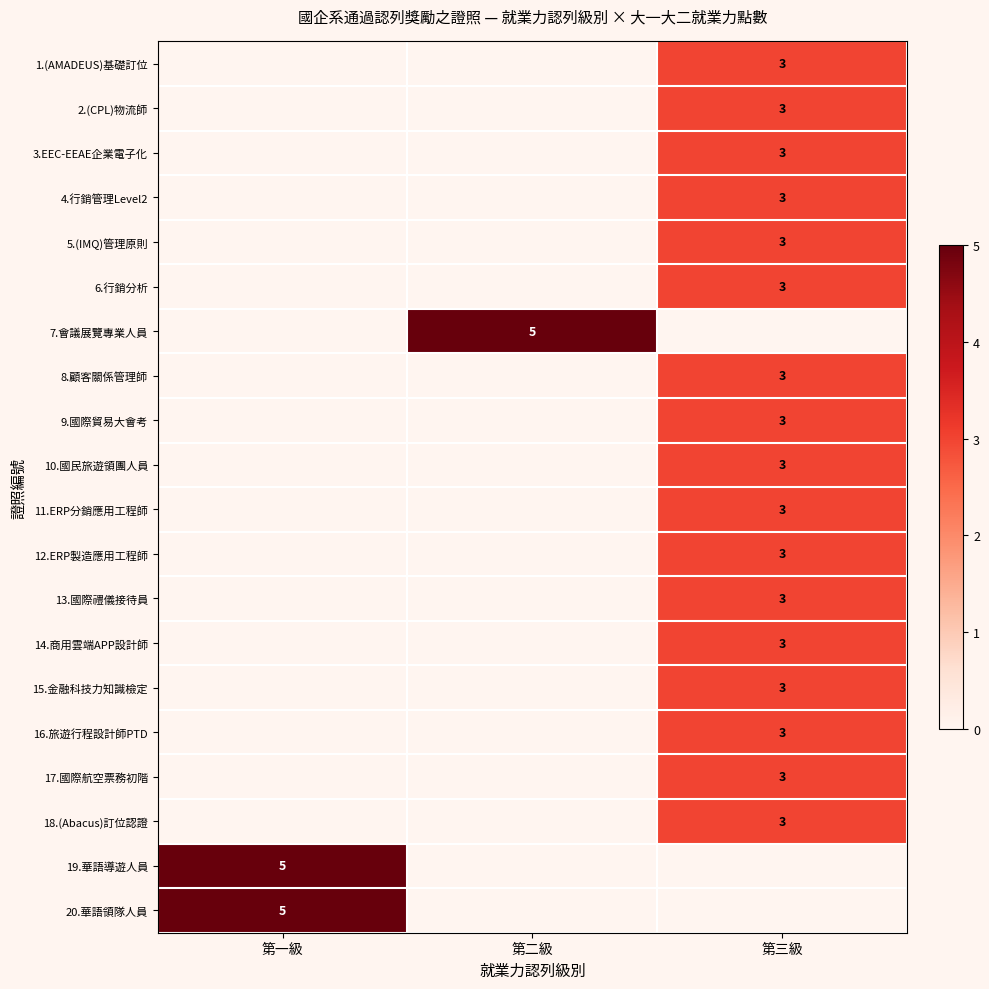

True or false: 18.(Abacus)訂位認證 has a value of 5 at 第三級.

False